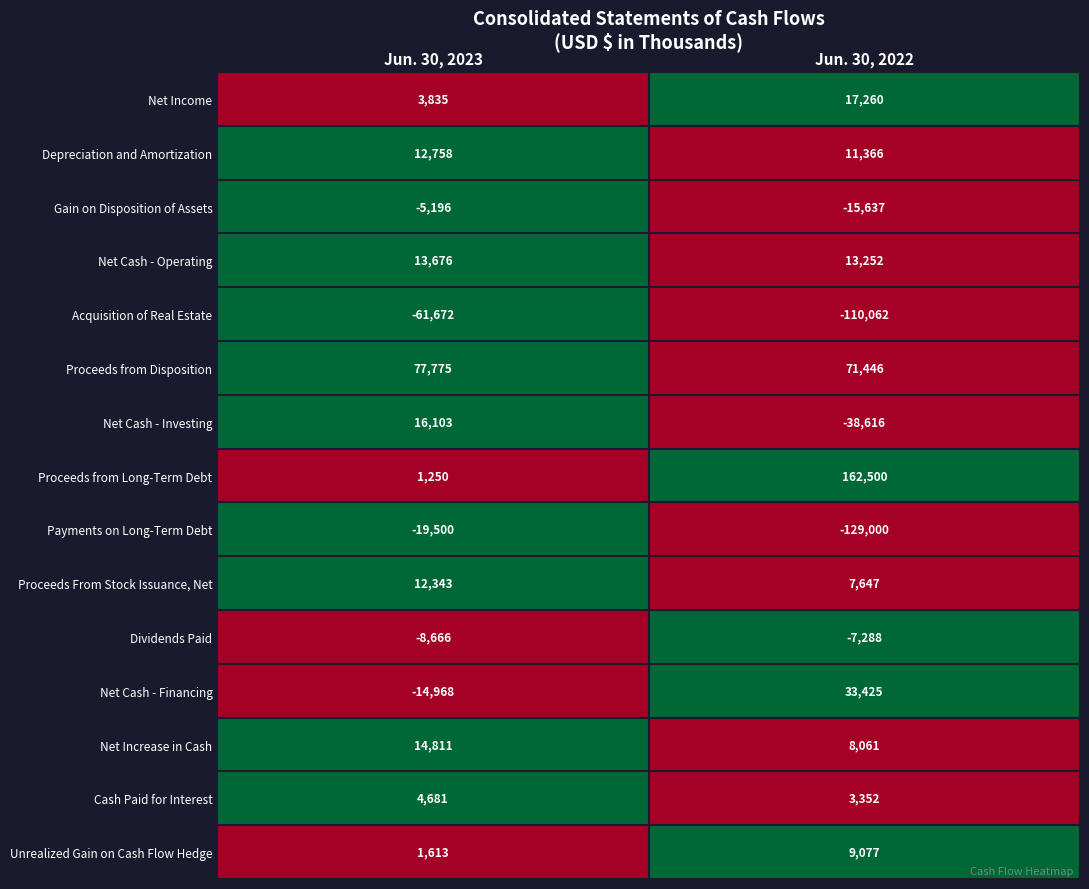

The value of Unrealized Gain on Cash Flow Hedge at Jun. 30, 2023 is 1613. True or false?

True